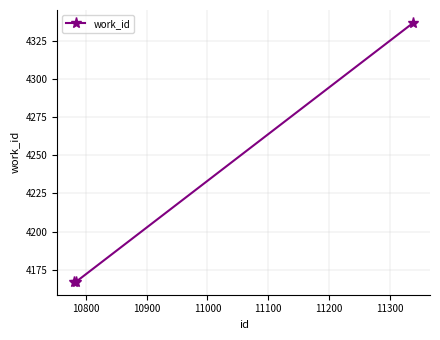

How many lines are shown in the chart?

1